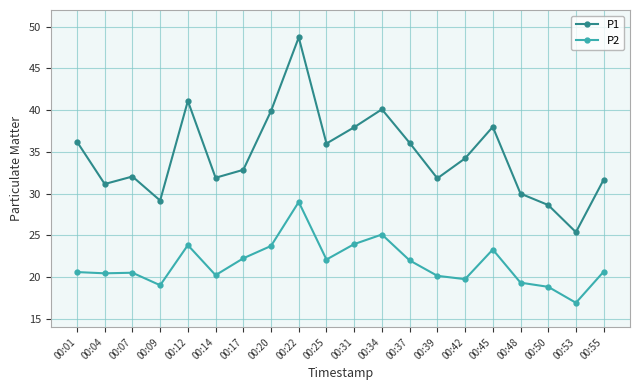

The value of P1 at 00:07 is 32.0. True or false?

True